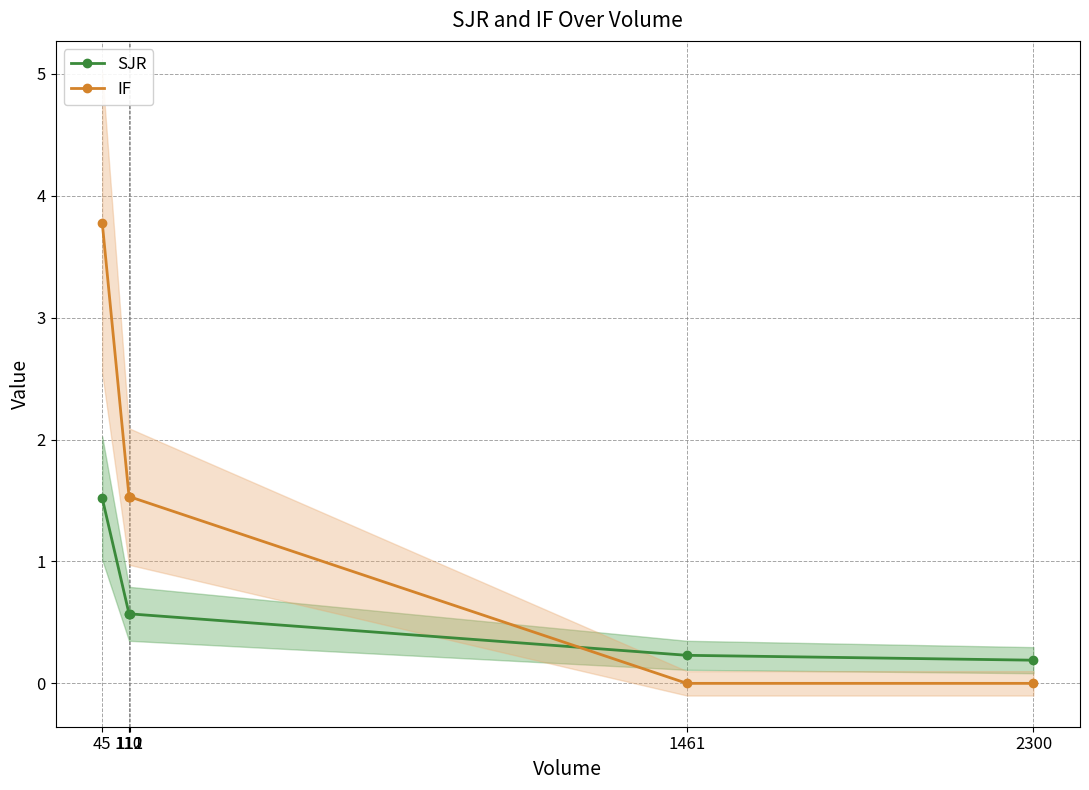

Which series has the widest spread of values?

IF